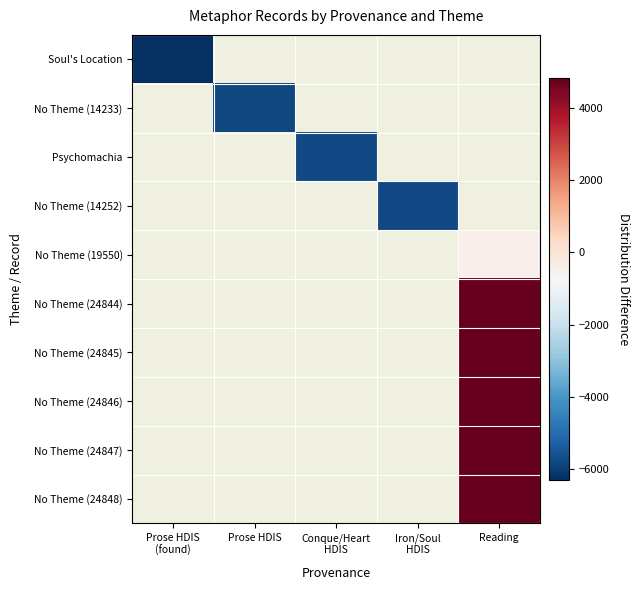

What is the greatest value displayed?

4825.4